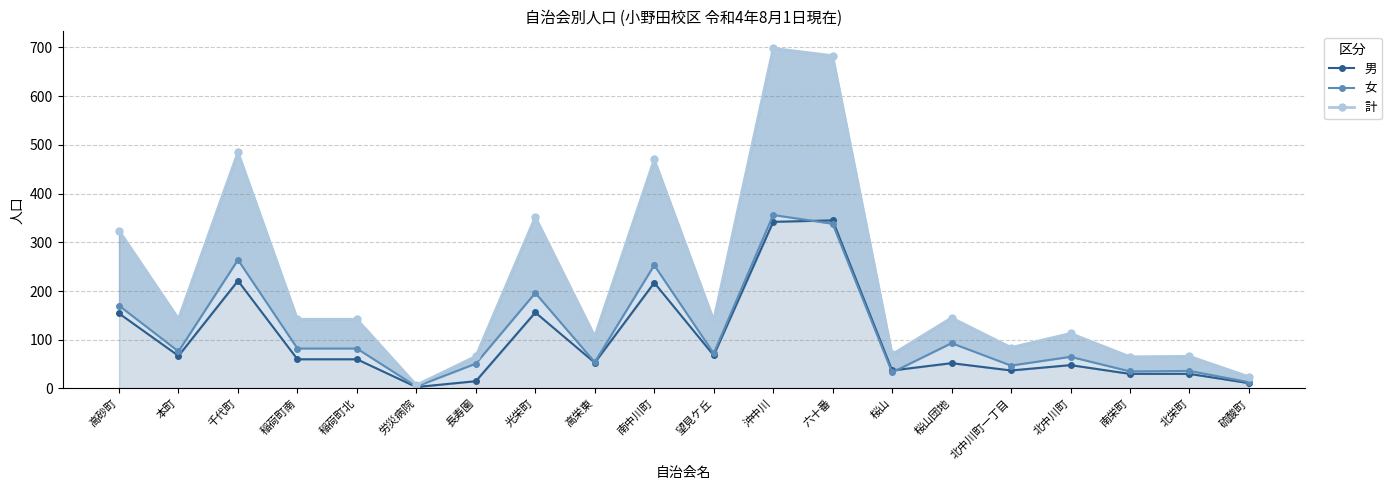

Which has a higher value, 千代町 or 望見ケ丘?

千代町